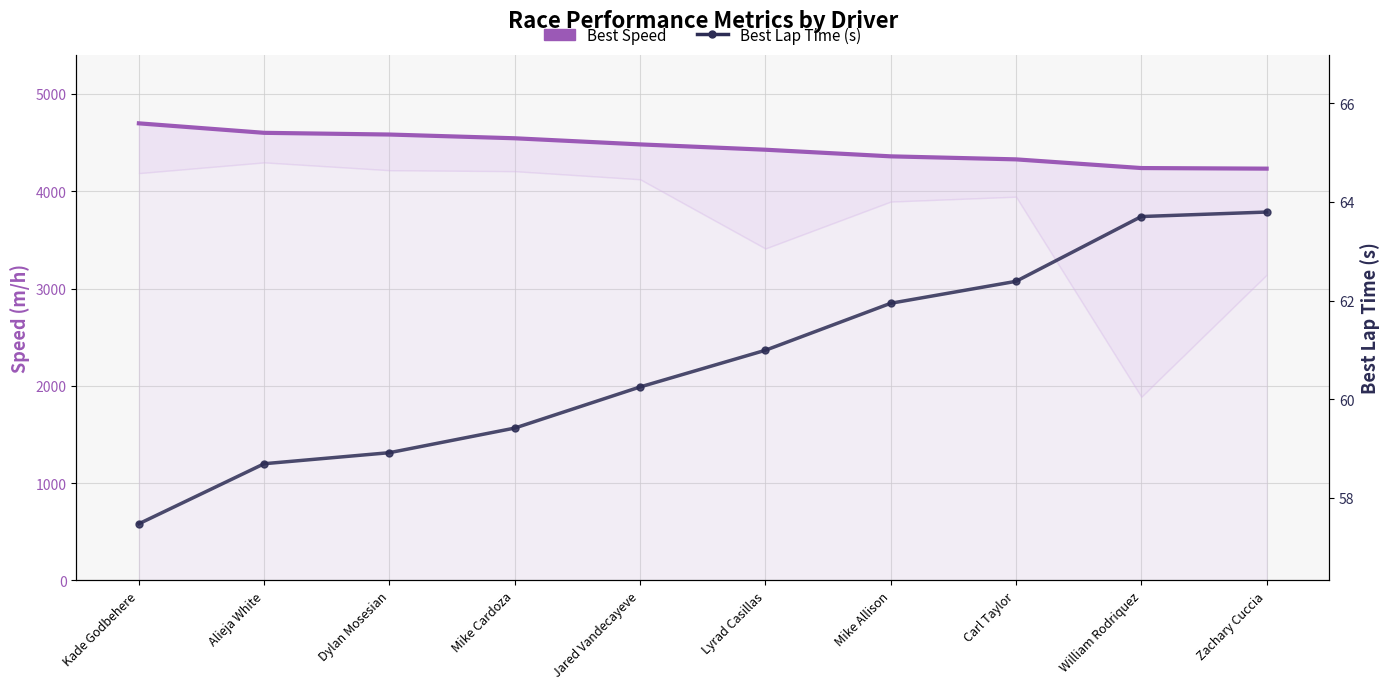

Where is Best Speed nearest to the value 4465?

Jared Vandecayeve